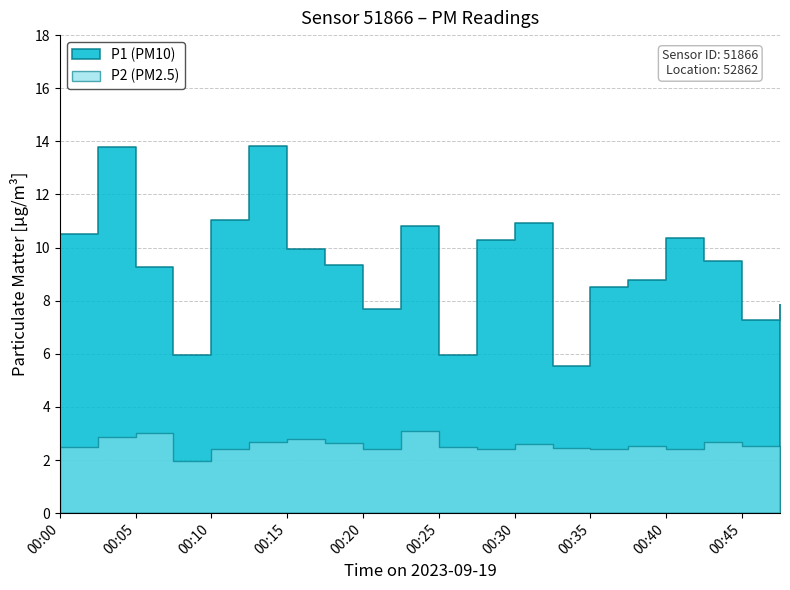

What is the difference between the maximum and minimum values in the P1 series?

8.3